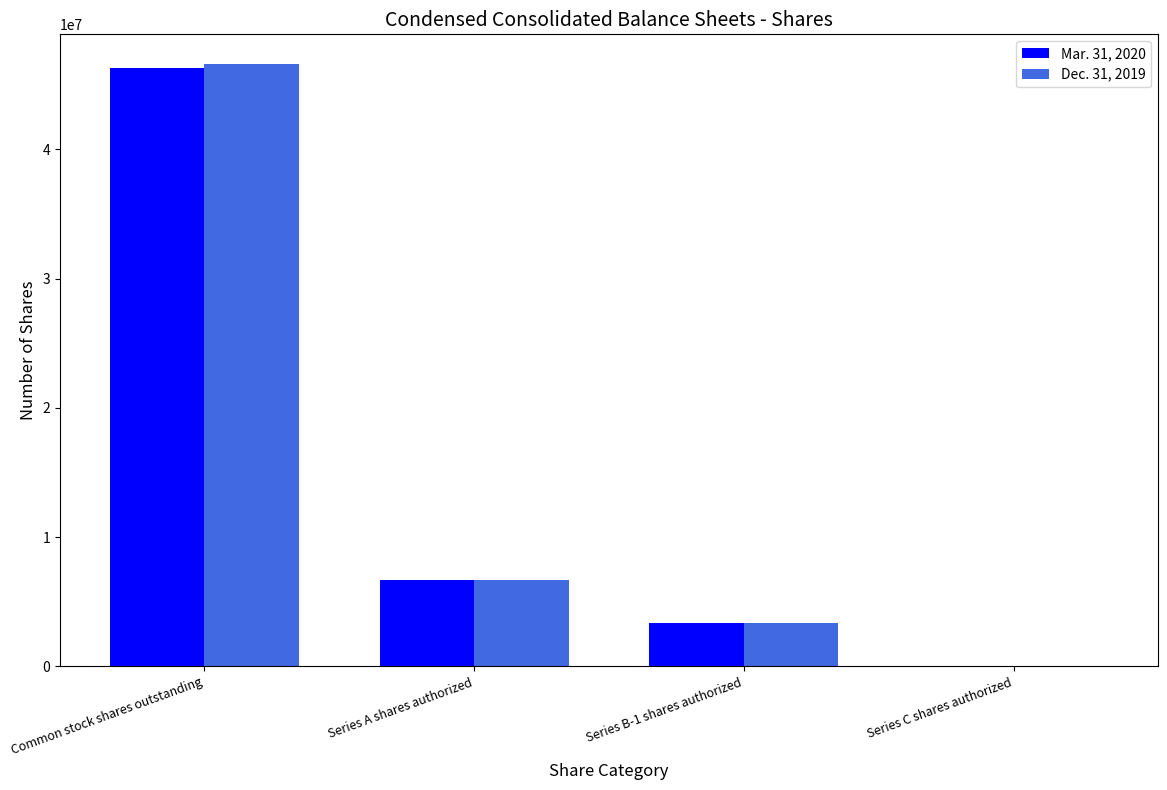

What is the total value across all series at Series C shares authorized?

134